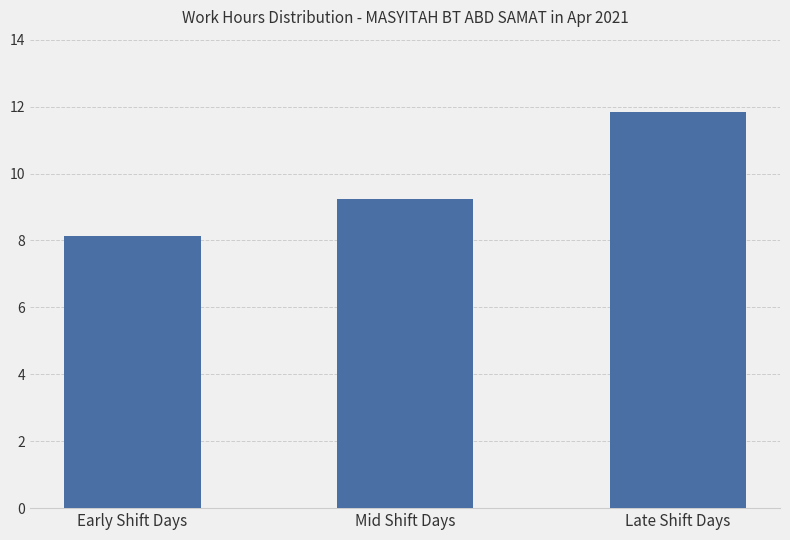

At which label is the value closest to 9?

Mid Shift Days